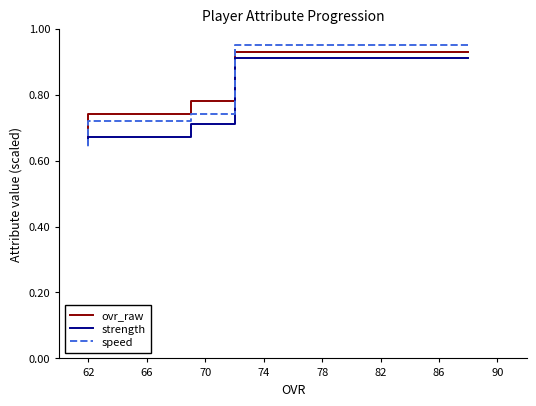

True or false: strength has more than 2 points higher than both neighbors.

False